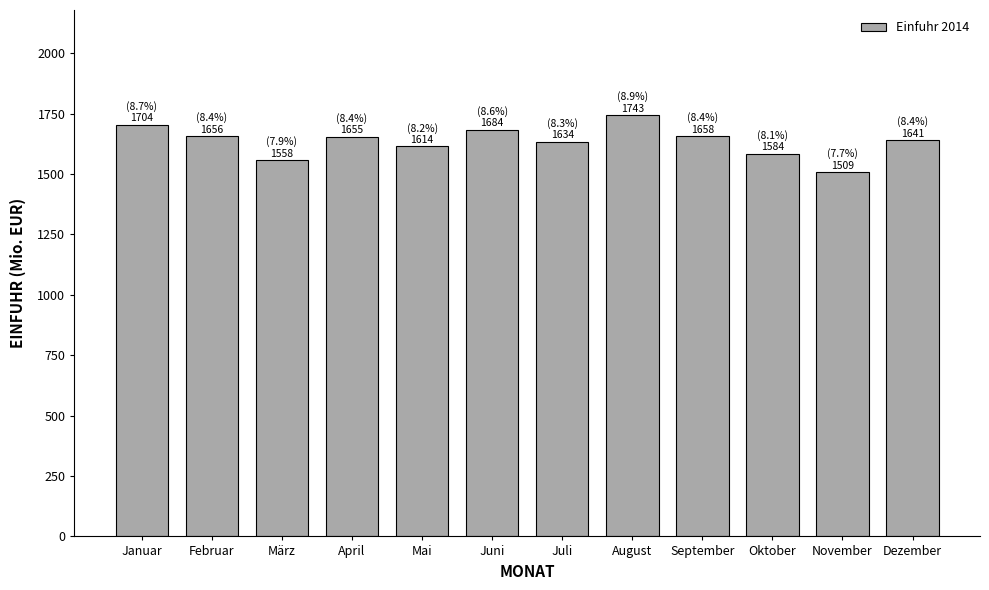

What is the label of the 3rd bar from the left?

März